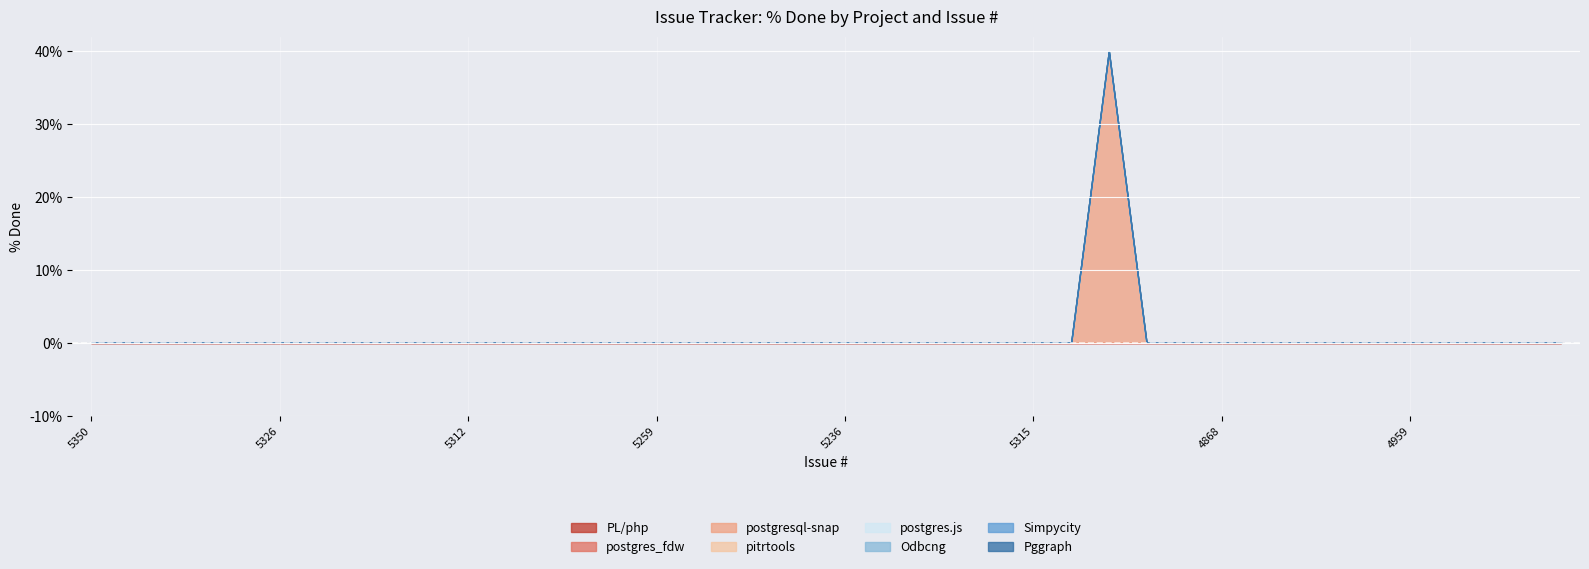

Reading right to left, list all the values displayed in this chart.

% Done: 4952=0	4954=0	4956=0	4958=0	4959=0	4960=0	4993=0	5000=0	4866=0	4868=0	4872=0	4873=0	5327=40	5306=0	5315=0	4967=0	4972=0	4984=0	5235=0	5236=0	5255=0	5256=0	5257=0	5258=0	5259=0	5291=0	5292=0	5301=0	5303=0	5312=0	5316=0	5317=0	5318=0	5321=0	5326=0	5328=0	5331=0	5345=0	5349=0	5350=0
Spent time: 4952=0	4954=0	4956=0	4958=0	4959=0	4960=0	4993=0	5000=0	4866=0	4868=0	4872=0	4873=0	5327=0	5306=0	5315=0	4967=0	4972=0	4984=0	5235=0	5236=0	5255=0	5256=0	5257=0	5258=0	5259=0	5291=0	5292=0	5301=0	5303=0	5312=0	5316=0	5317=0	5318=0	5321=0	5326=0	5328=0	5331=0	5345=0	5349=0	5350=0